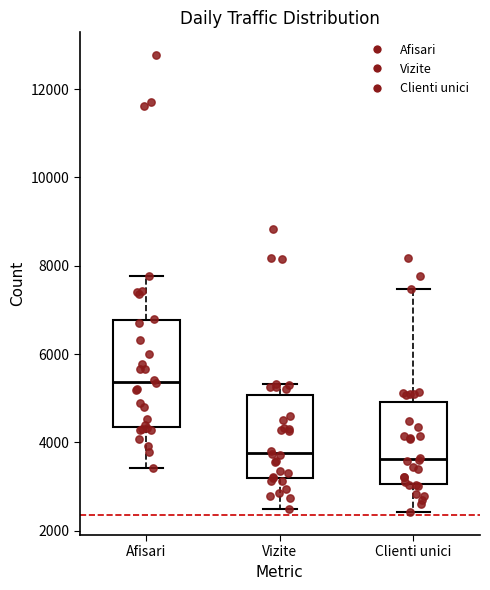

Where does the upper whisker of the box for Afisari end on the y-axis? The values are not printed on the chart, so give them approximately, as read against the axis.

7800